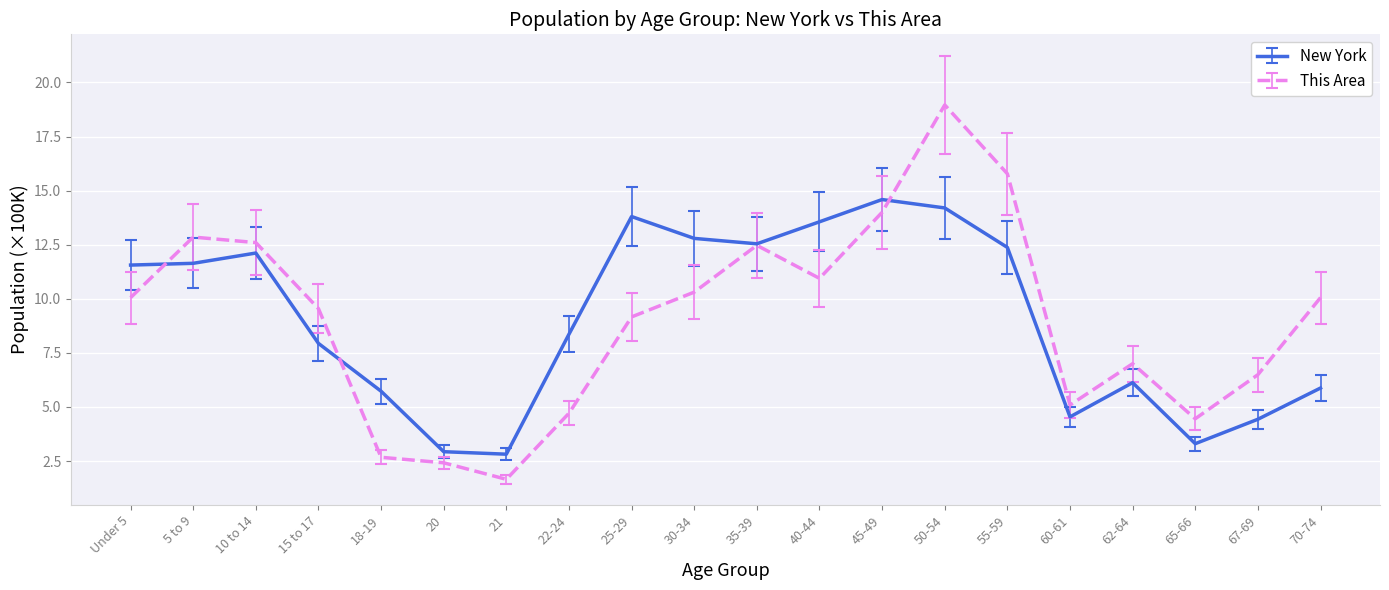

At which category is the sum across all series the highest?

50-54